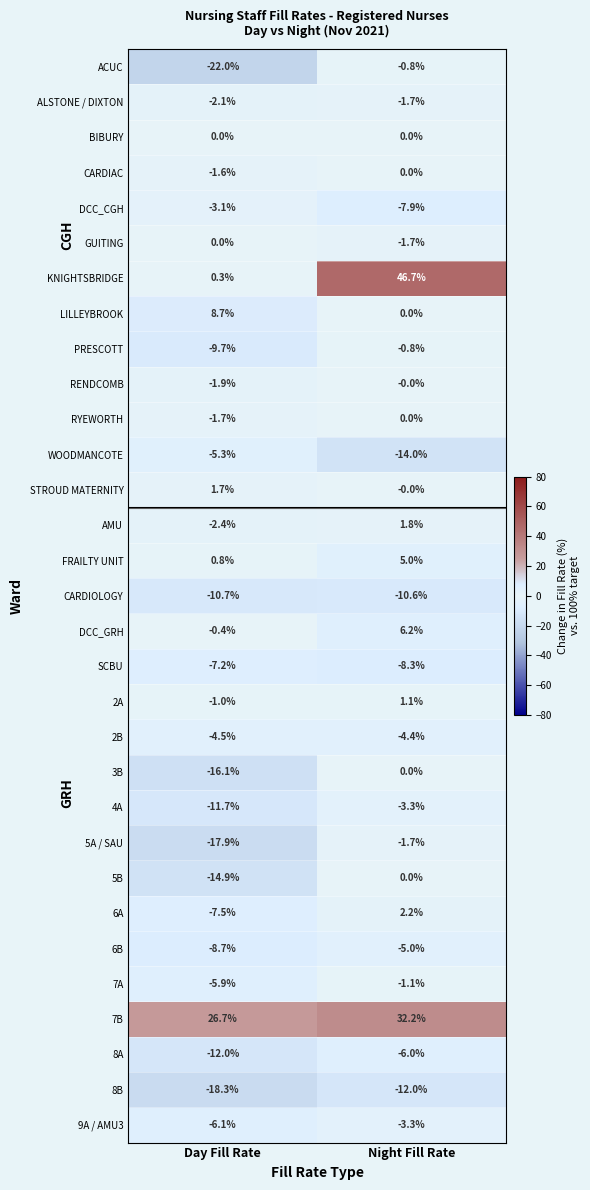

The value of RENDCOMB at Day Fill Rate is -1.9. True or false?

True